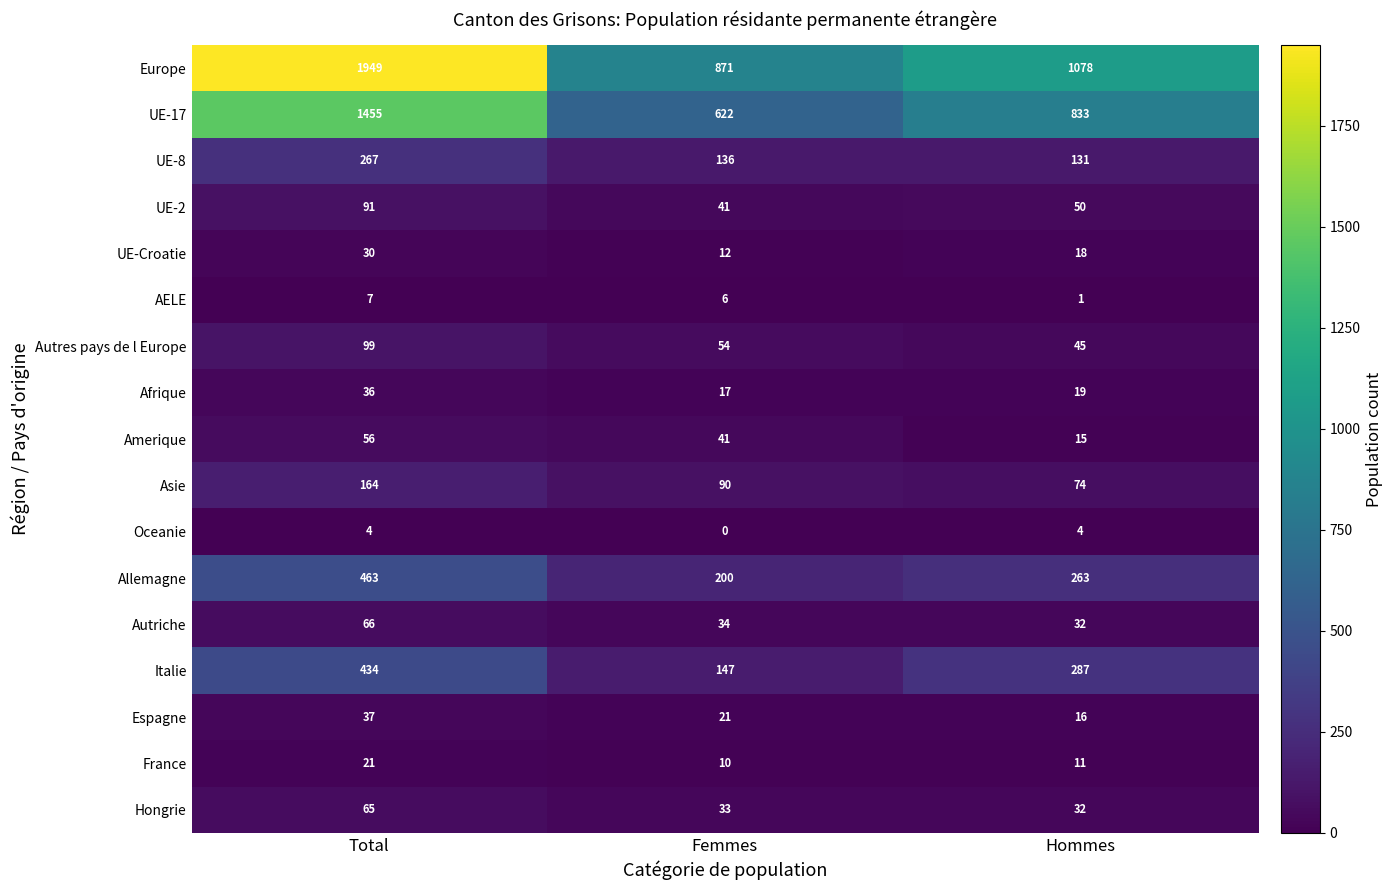

How many distinct data groups are displayed?

17